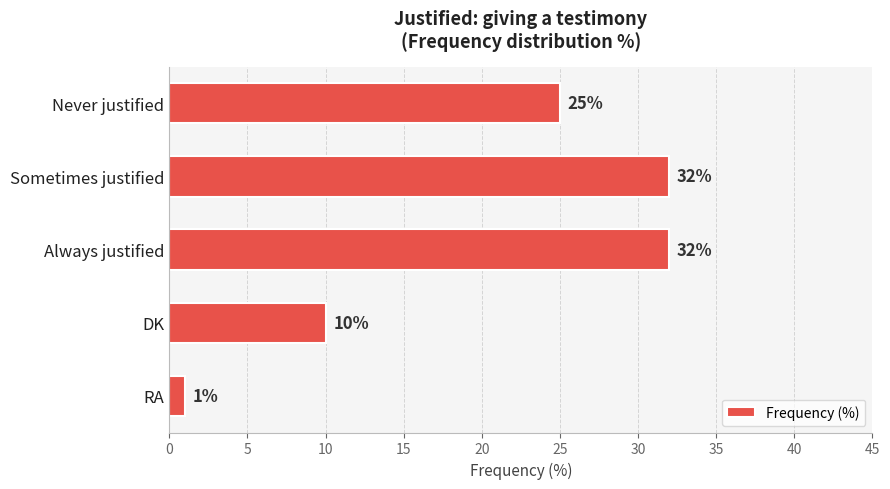

What is the value of the 5th bar from the top?

1